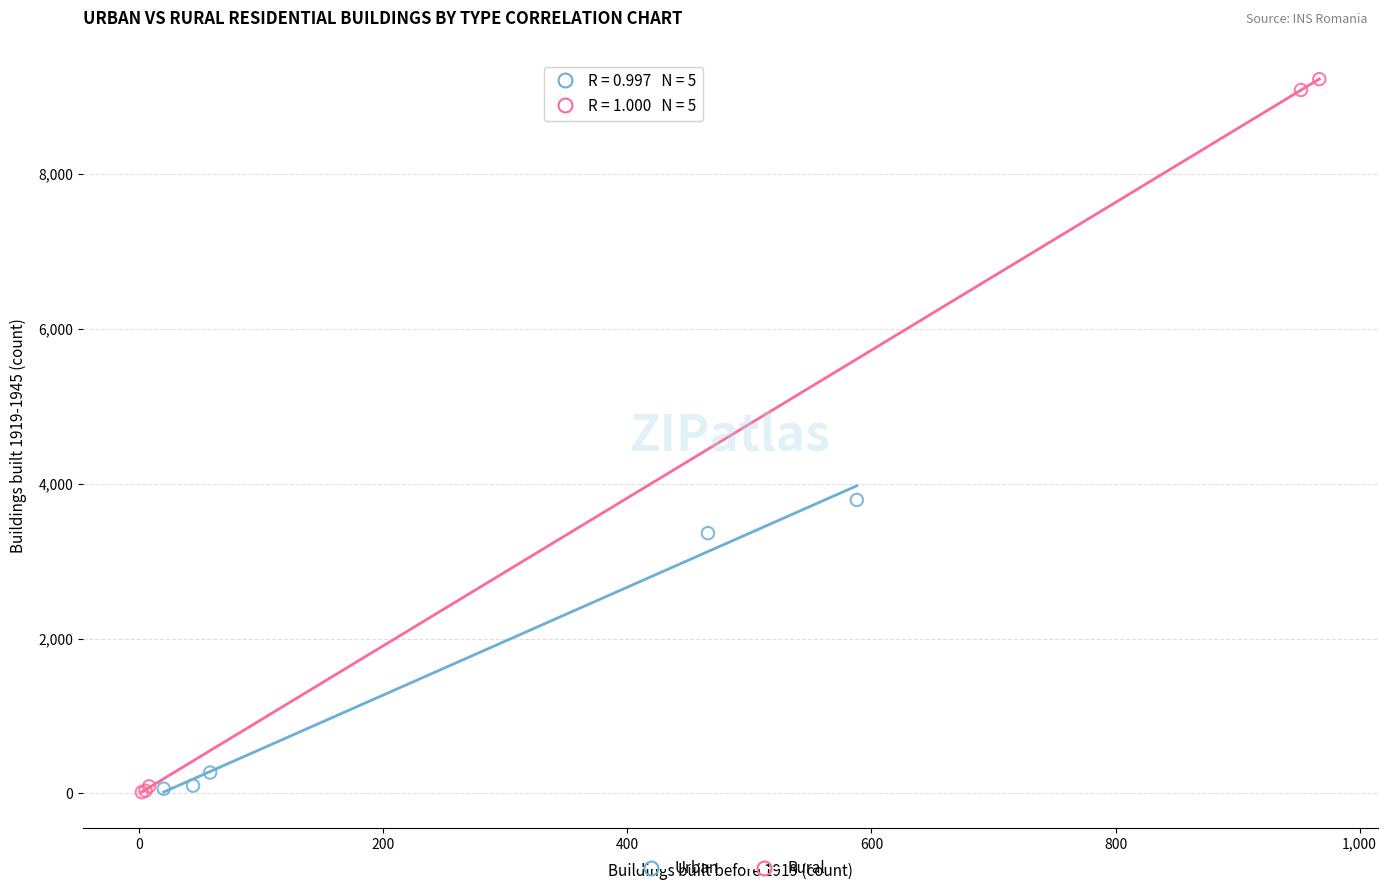

Which series reaches the maximum Y coordinate?

Rural